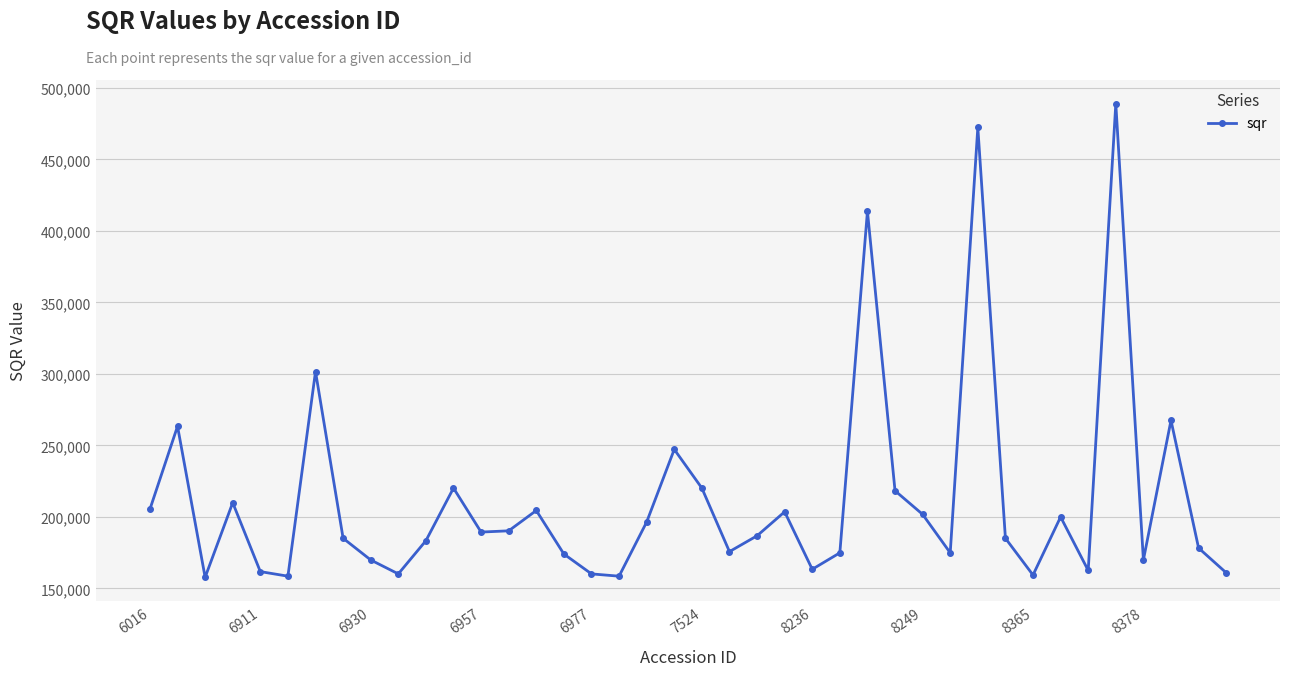

What is the smallest value displayed?

157773.7